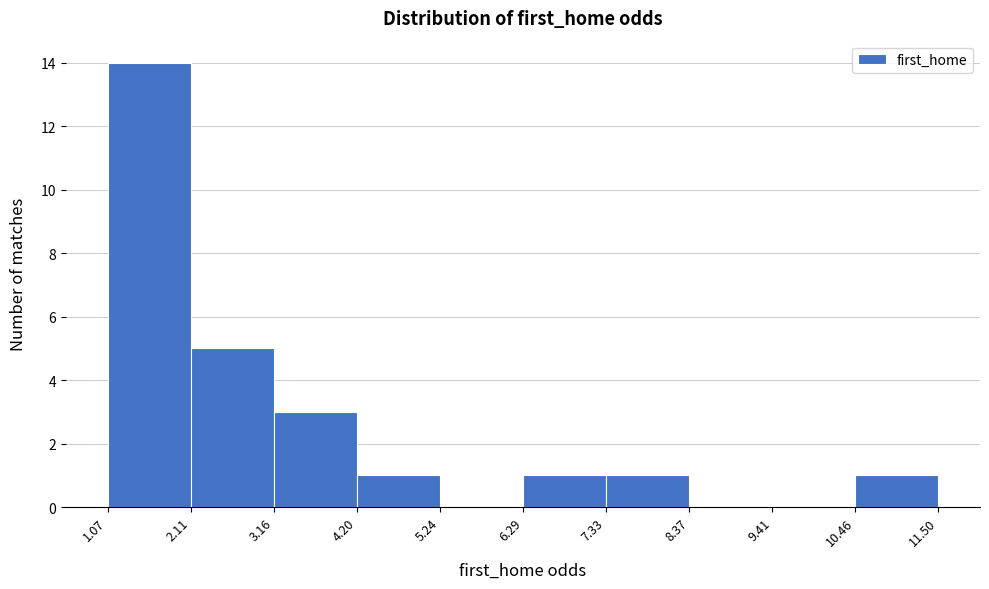

How tall is the bar that spans 10.46 to 11.50 on the x-axis? The values are not printed on the chart, so give them approximately, as read against the axis.

1